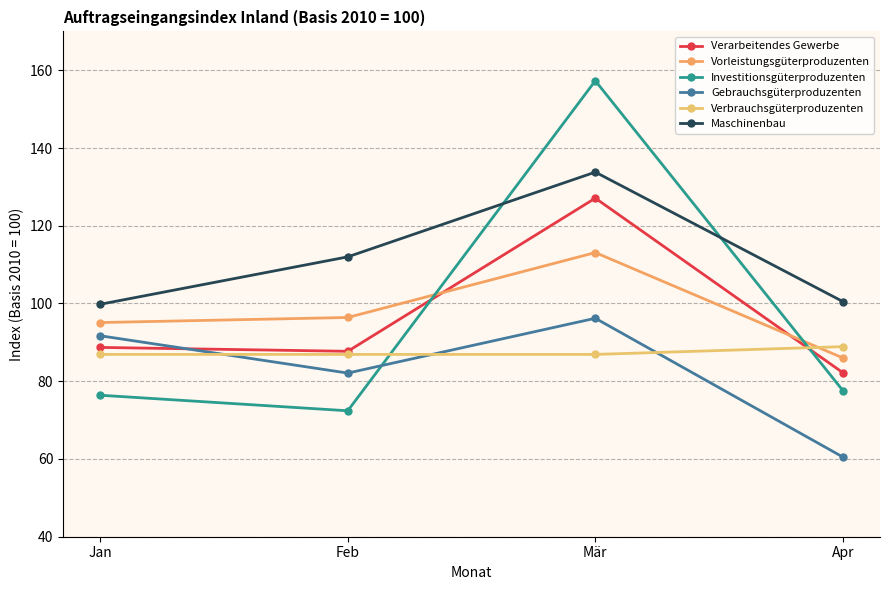

Reading left to right, extract all data points from this chart.

Verarbeitendes Gewerbe: Jan=88.7	Feb=87.7	Mär=127.1	Apr=82.2
Vorleistungsgüterproduzenten: Jan=95.1	Feb=96.4	Mär=113.1	Apr=86.0
Investitionsgüterproduzenten: Jan=76.4	Feb=72.4	Mär=157.3	Apr=77.6
Gebrauchsgüterproduzenten: Jan=91.7	Feb=82.1	Mär=96.2	Apr=60.5
Verbrauchsgüterproduzenten: Jan=86.9	Feb=86.9	Mär=86.9	Apr=88.9
Maschinenbau: Jan=99.8	Feb=112.0	Mär=133.8	Apr=100.5